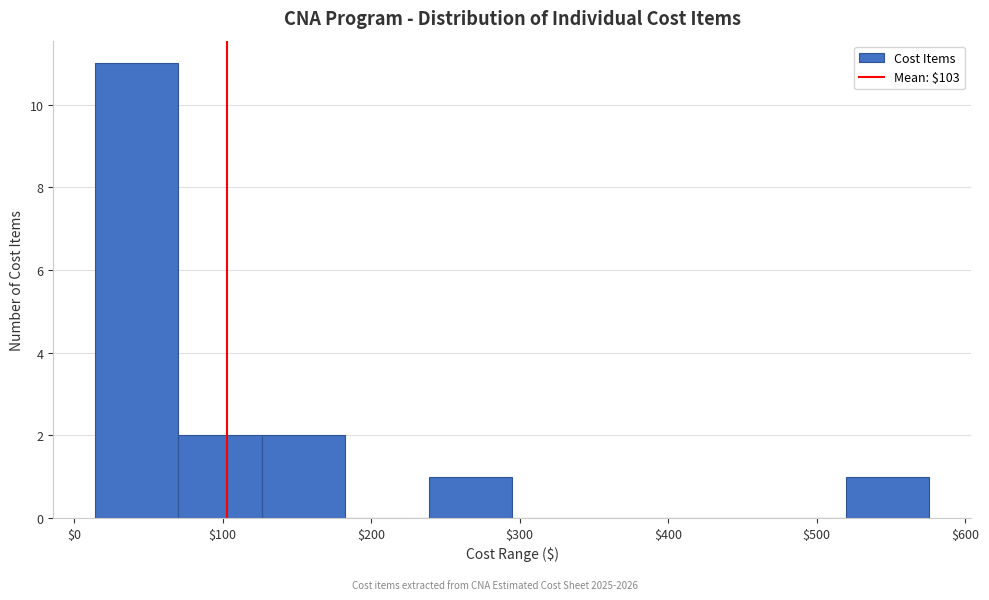

Over which range of the x-axis is the bar tallest?

10 to 70